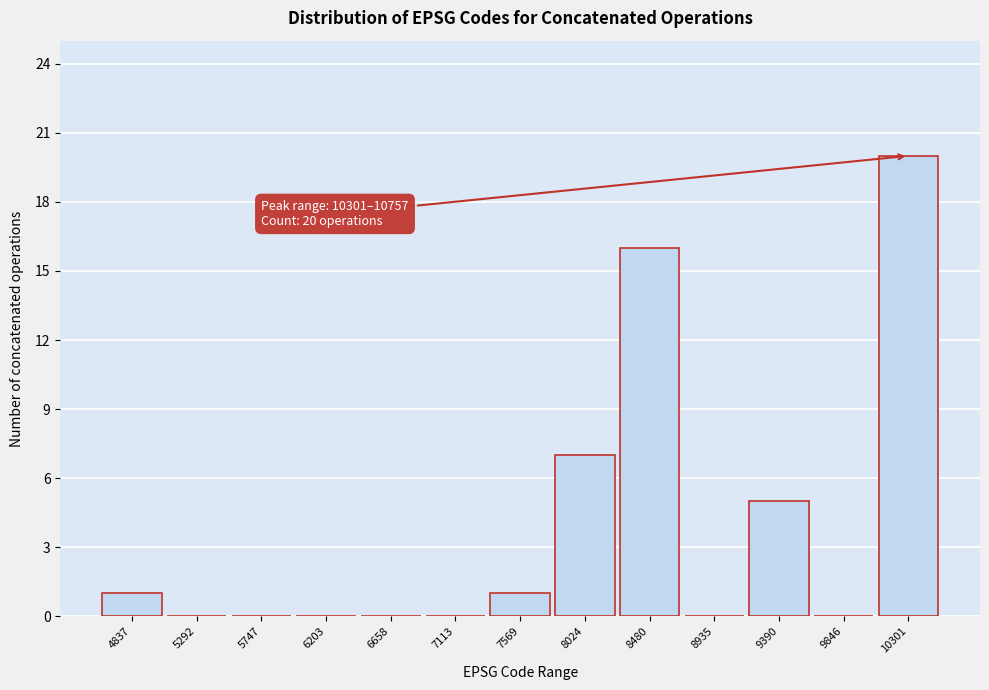

Reading left to right, list all the values displayed in this chart.

4837=1	5292=0	5747=0	6203=0	6658=0	7113=0	7569=1	8024=7	8480=16	8935=0	9390=5	9846=0	10301=20